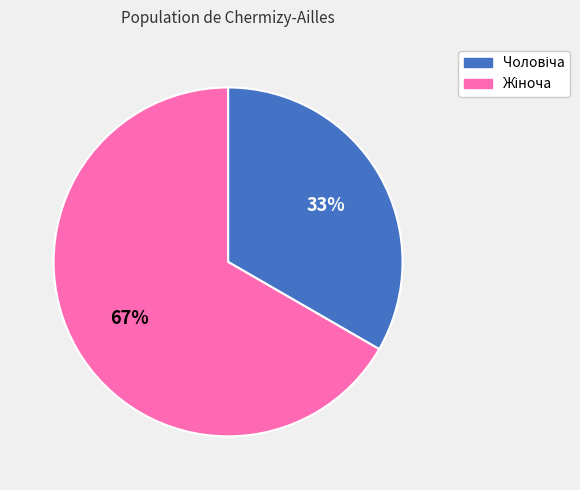

Is there a majority slice in this chart?

Yes